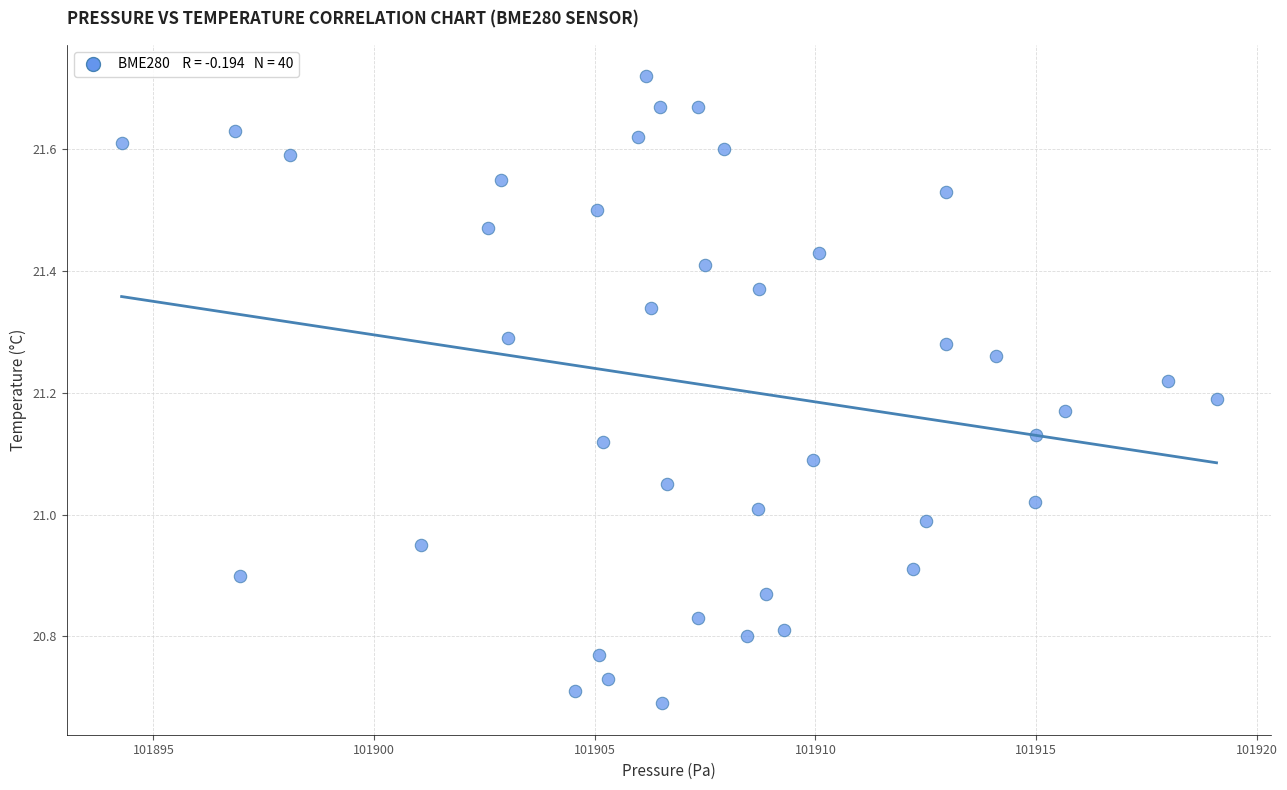

What is the range of X values (max minus min)?

24.8